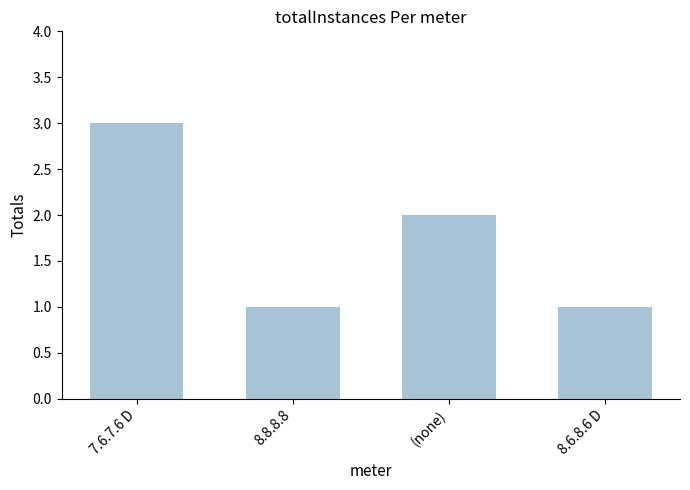

How many data points are less than 2?

2